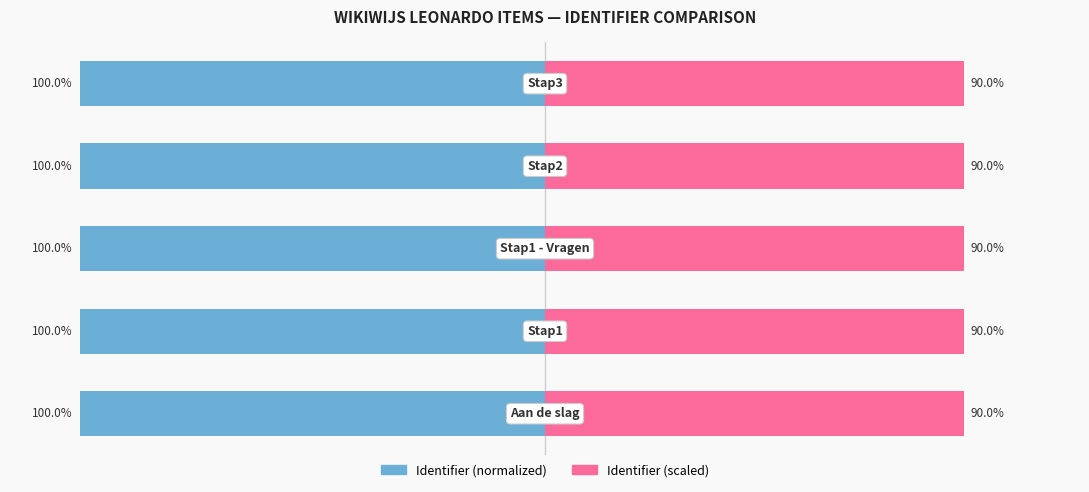

At which category does the chart reach its peak across all series?

4